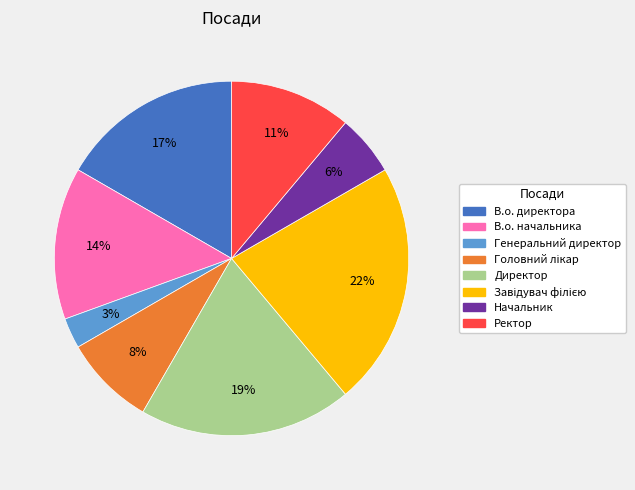

Does В.о. директора account for over 50% of the chart?

No